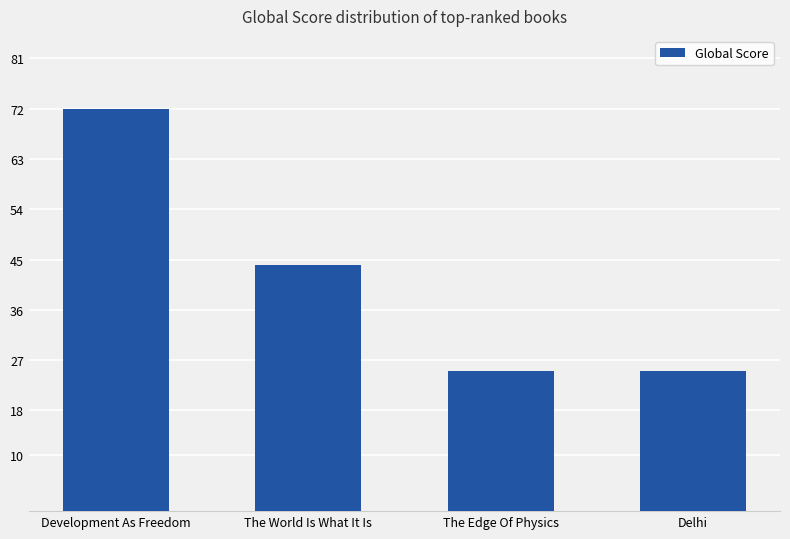

Reading right to left, transcribe all the data shown in this chart.

Delhi=25	The Edge Of Physics=25	The World Is What It Is=44	Development As Freedom=72